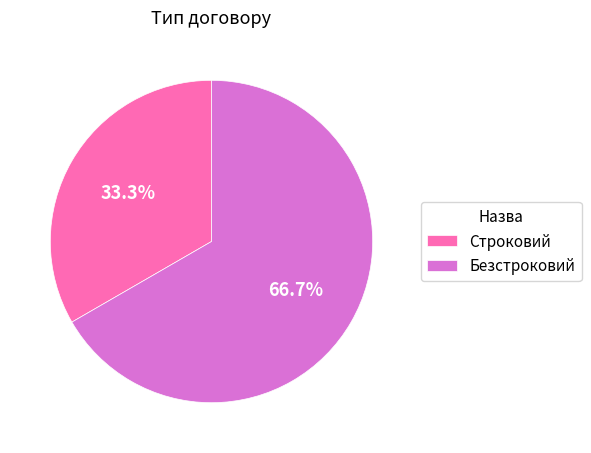

Which category has the biggest portion of the pie?

Безстроковий